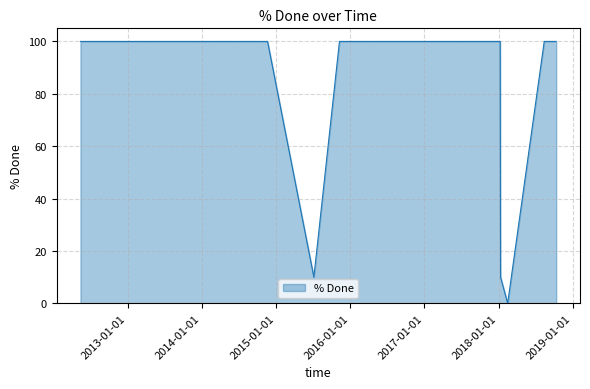

True or false: the data shows 100 at 29.

True